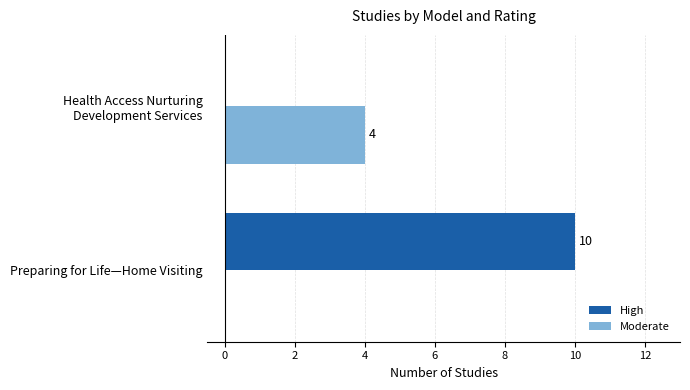

What is the sum of all Moderate values?

4